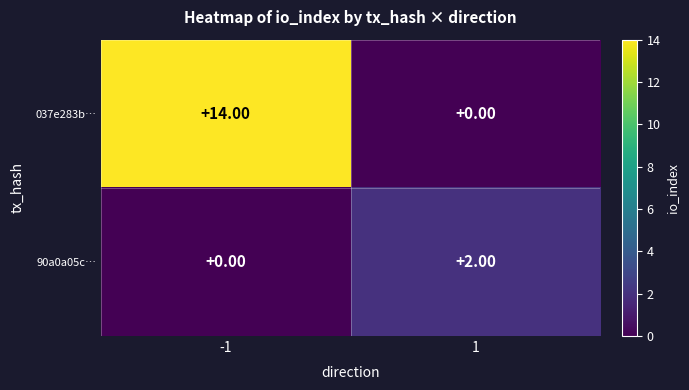

Rank the series at -1 from highest to lowest value.

037e283b…, 90a0a05c…